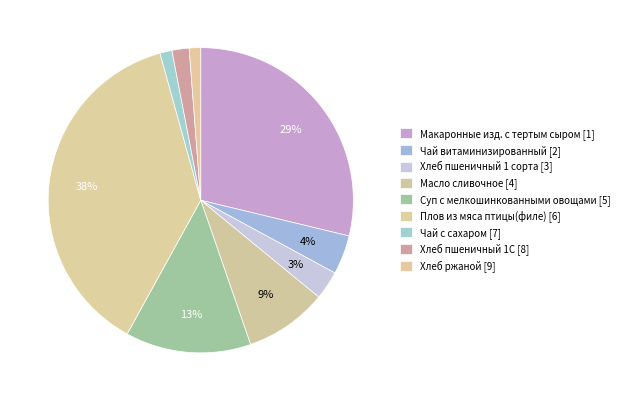

Is the sum of Макаронные изд. с тертым сыром and Масло сливочное greater than half?

No